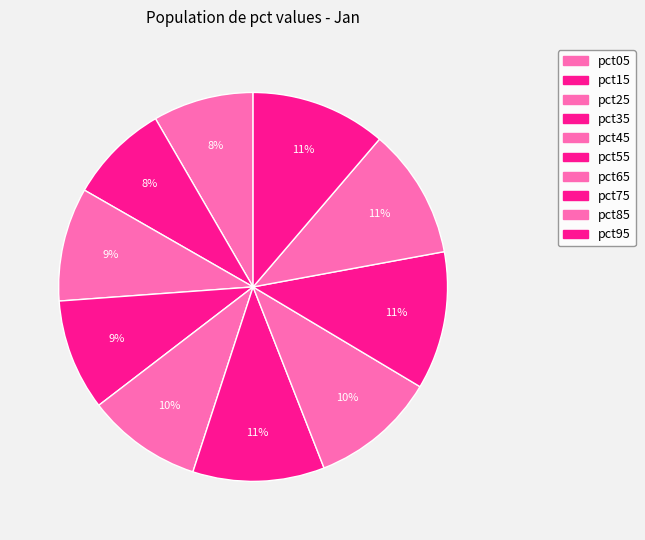

Which category has the biggest portion of the pie?

pct75